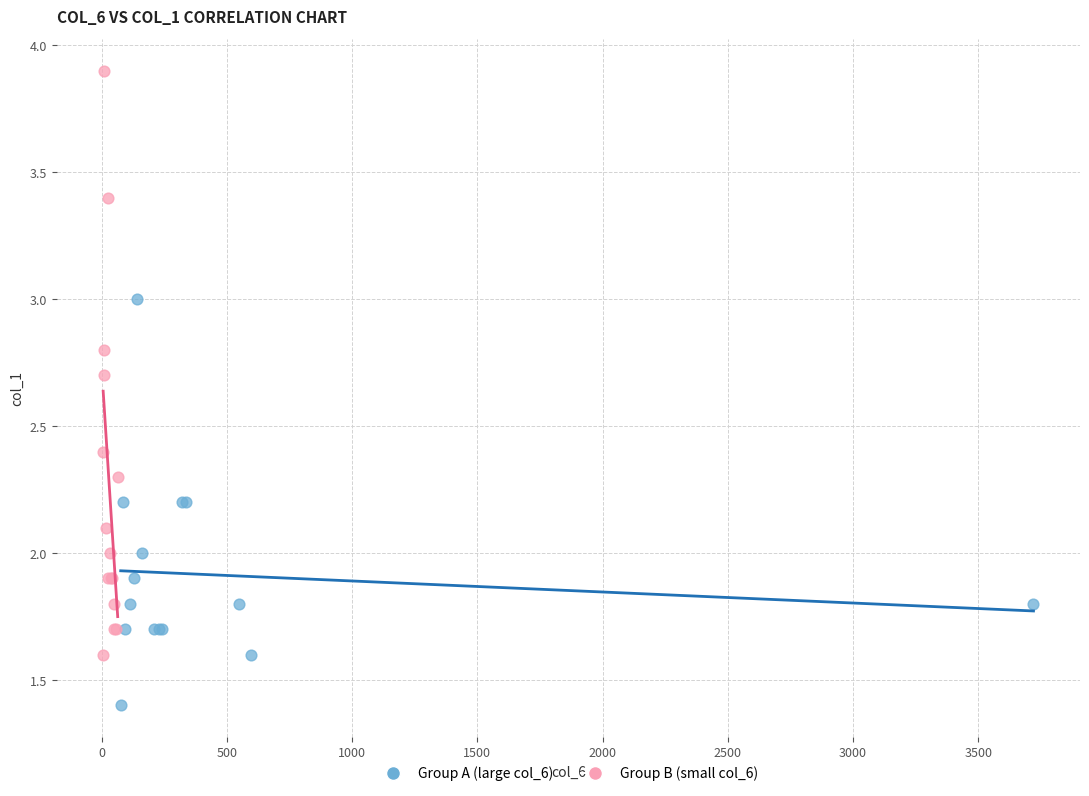

Which series has the largest Y range (max minus min)?

Group B (small col_6)